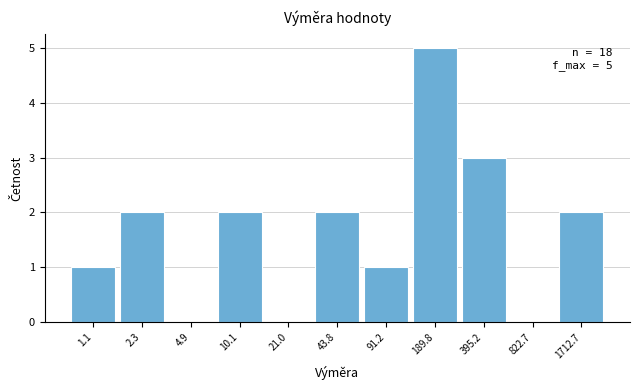

Reading left to right, transcribe all the data shown in this chart.

1.1=1	2.3=2	4.9=0	10.1=2	21.0=0	43.8=2	91.2=1	189.8=5	395.2=3	822.7=0	1712.7=2